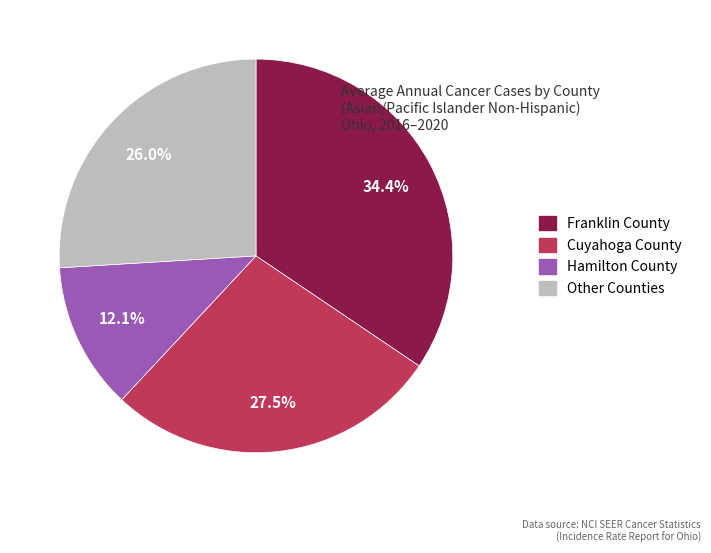

What portion of the pie excludes Cuyahoga County?

72.5%